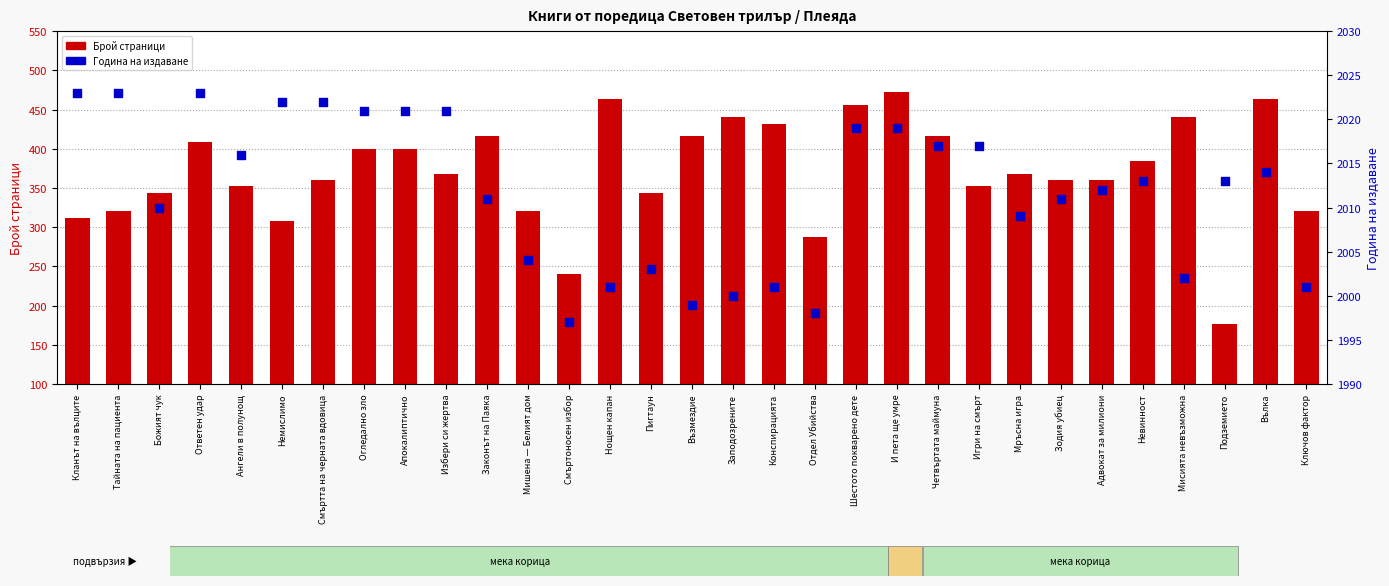

At which category is the sum across all series the highest?

И пета ще умре